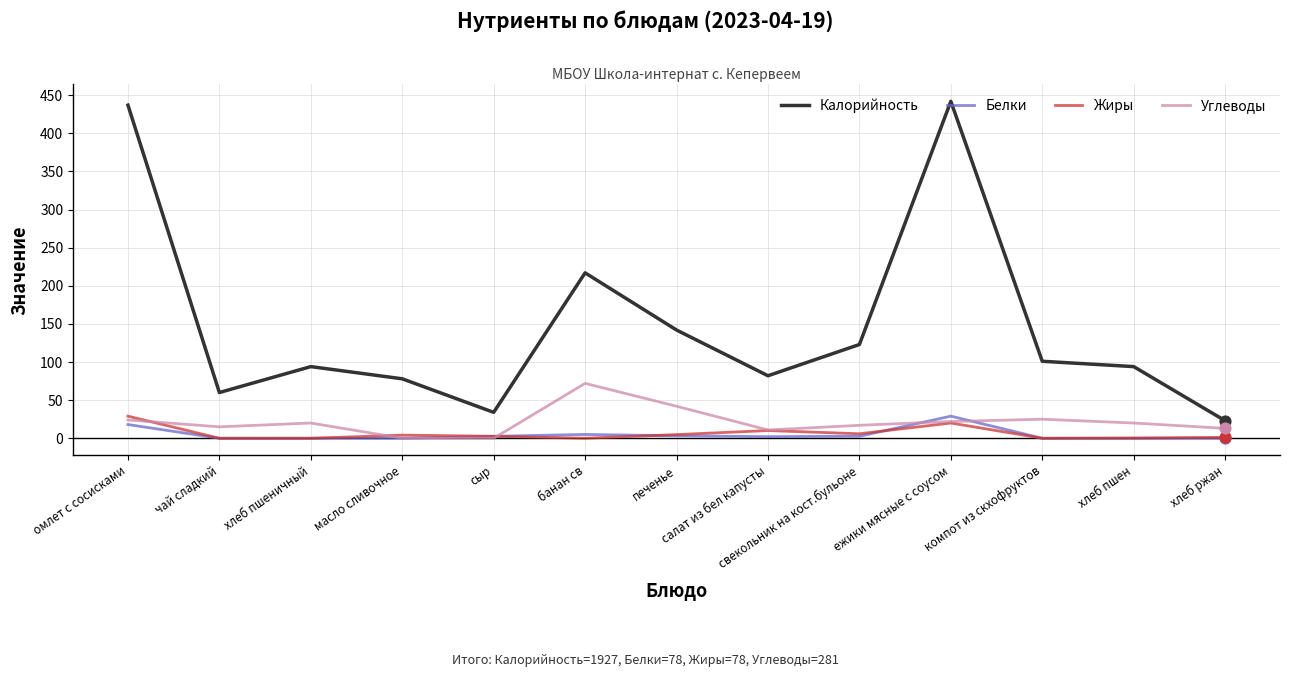

Is the value of Калорийность at хлеб пшеничный greater than the value of Белки at хлеб пшен?

Yes